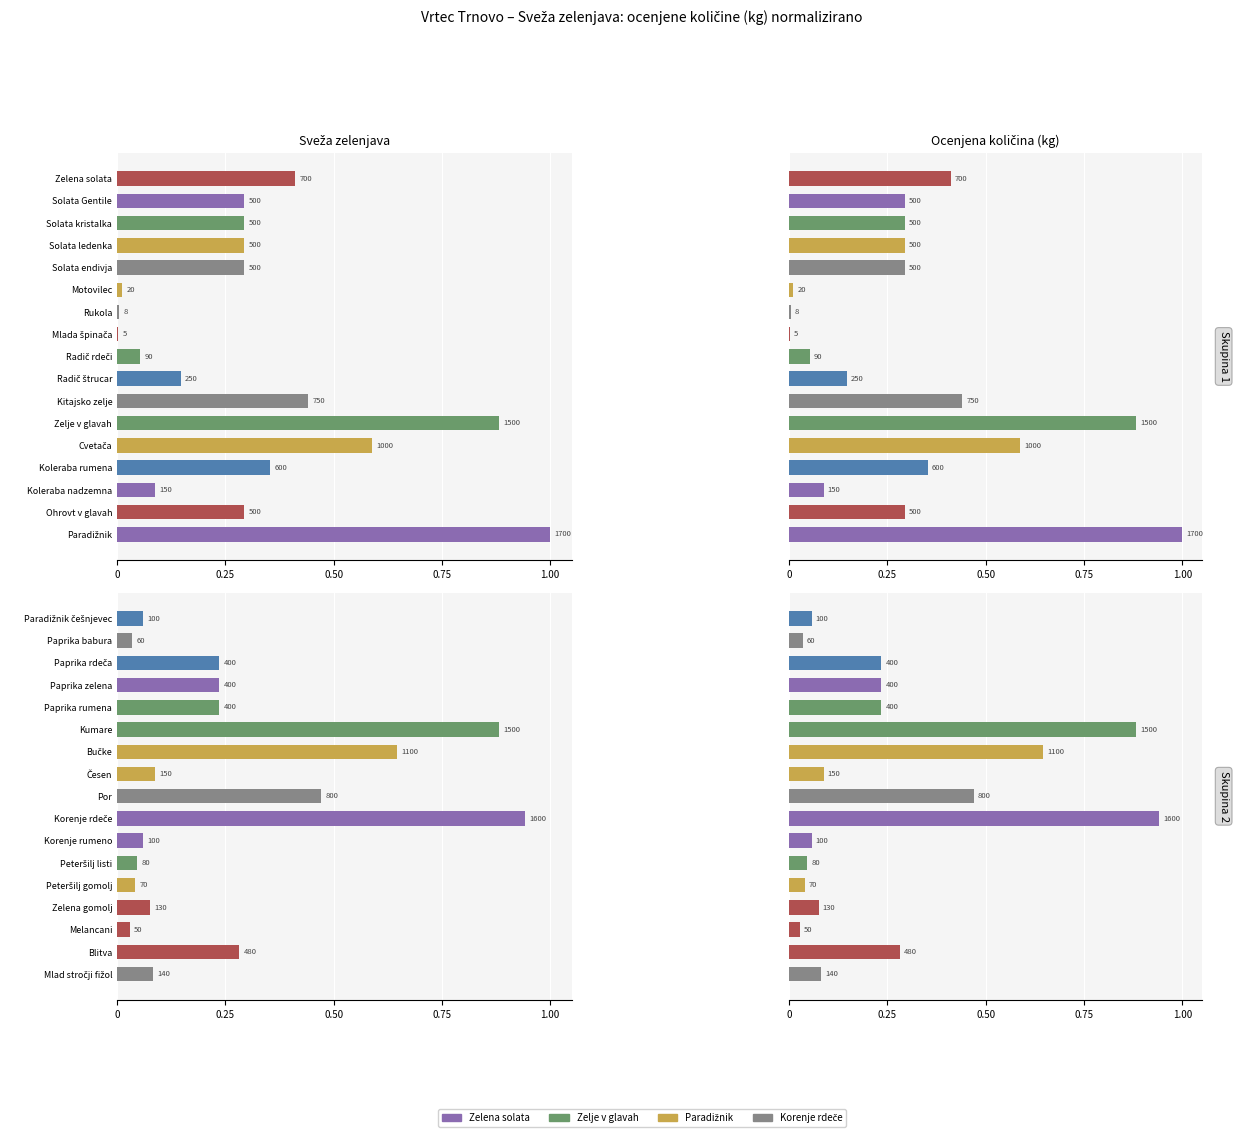

What is the average value of the Zelenjava (skupina 1) series?

0.3